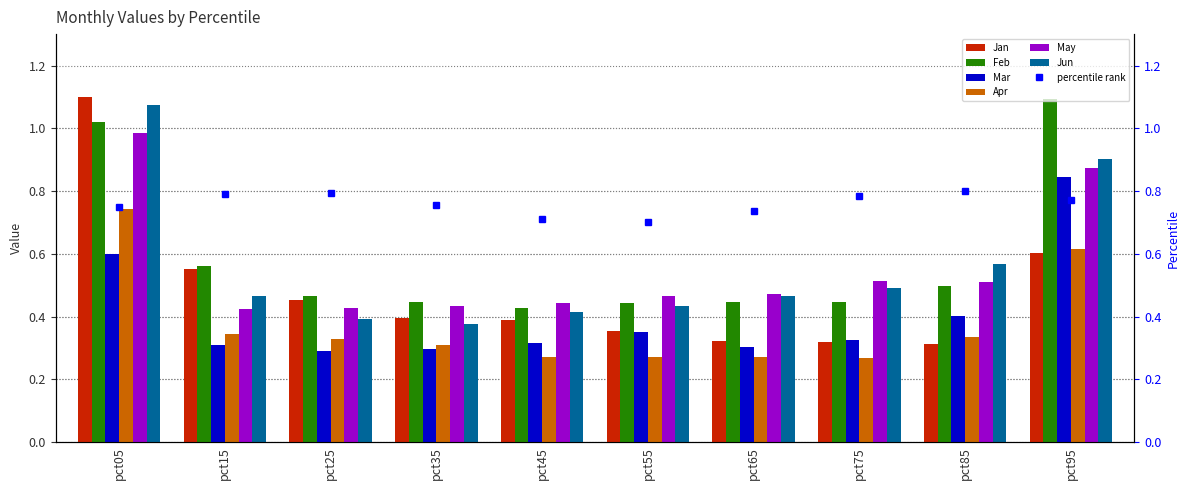

Reading left to right, transcribe all the data shown in this chart.

Jan: 1.1	0.6	0.5	0.4	0.4	0.4	0.3	0.3	0.3	0.6
Feb: 1.0	0.6	0.5	0.4	0.4	0.4	0.4	0.4	0.5	1.1
Mar: 0.6	0.3	0.3	0.3	0.3	0.3	0.3	0.3	0.4	0.8
Apr: 0.7	0.3	0.3	0.3	0.3	0.3	0.3	0.3	0.3	0.6
May: 1.0	0.4	0.4	0.4	0.4	0.5	0.5	0.5	0.5	0.9
Jun: 1.1	0.5	0.4	0.4	0.4	0.4	0.5	0.5	0.6	0.9